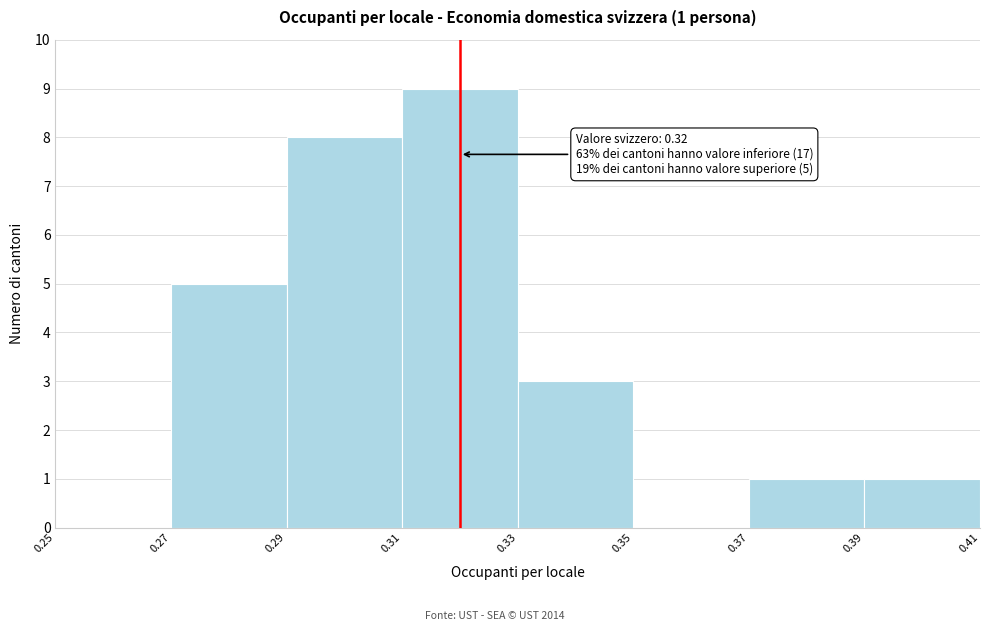

Which range on the x-axis has the tallest bar?

0.31 to 0.33